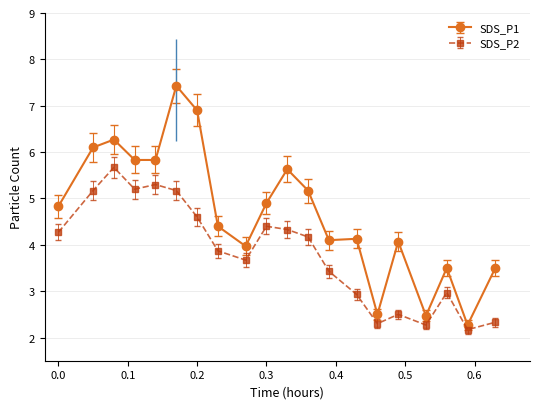

What is the smallest value displayed?

2.2